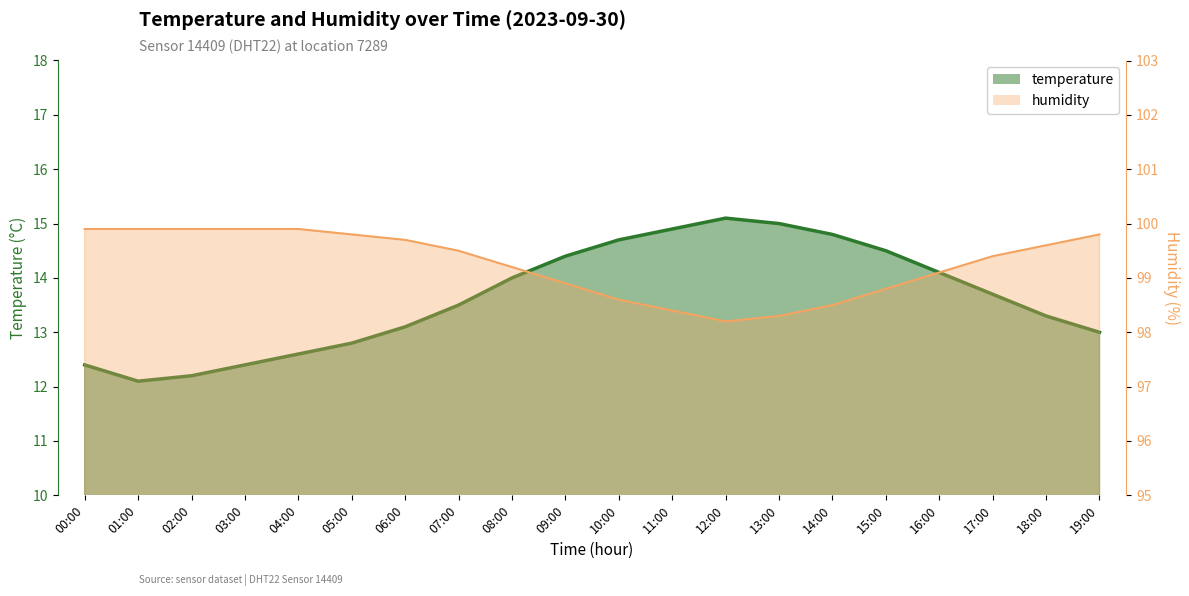

At which label does humidity reach its peak?

00:00